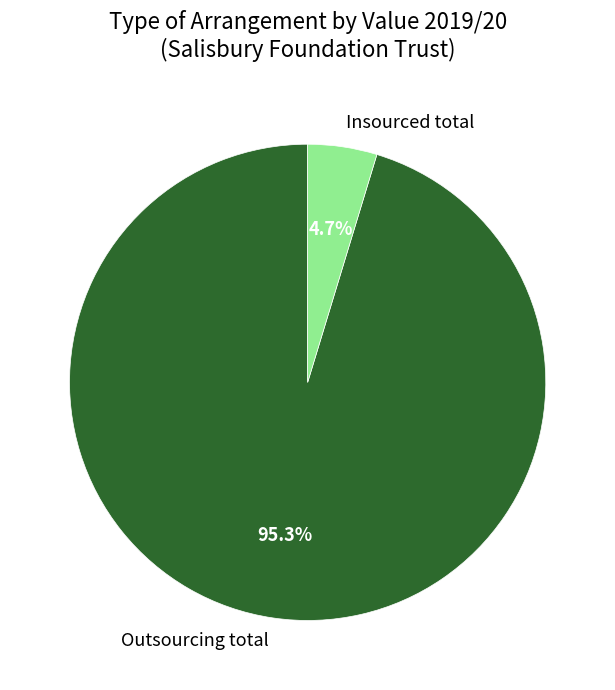

True or false: Outsourcing total accounts for 88% of the total.

False